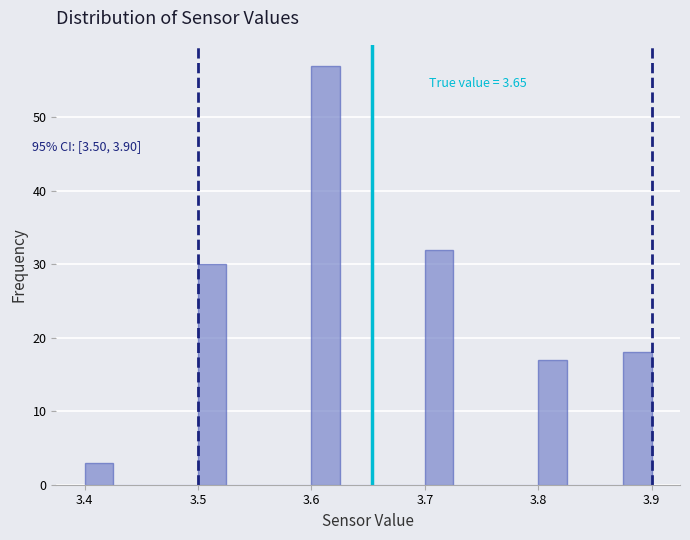

Read against the x-axis, roughly where is the centre of the tallest bar?

3.61